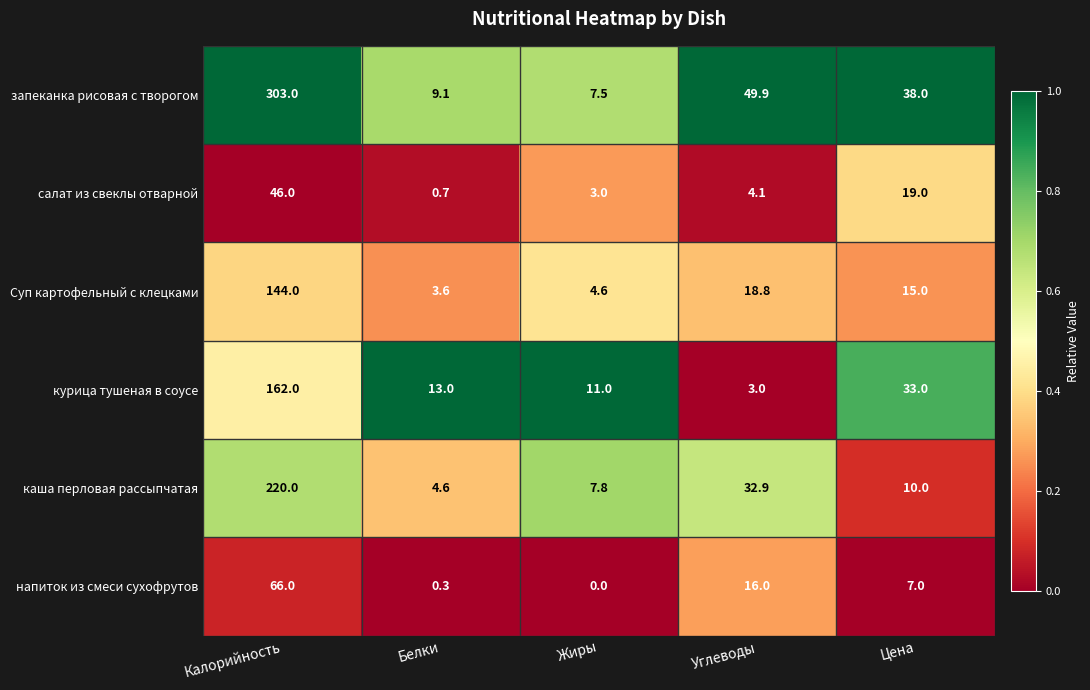

The каша перловая рассыпчатая series shows 3.3 at Цена. True or false?

False